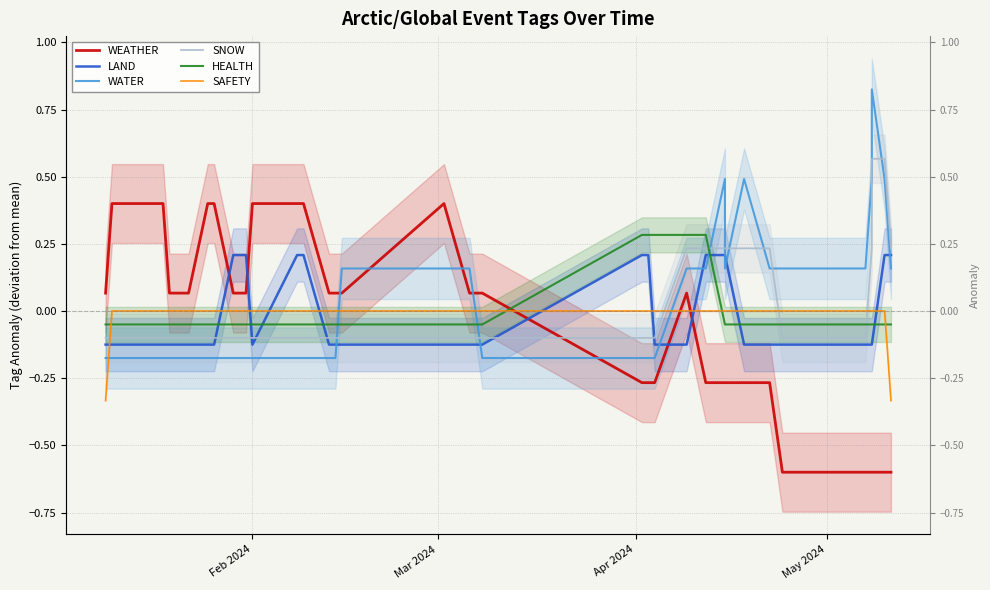

How many values in LAND are below zero?

26